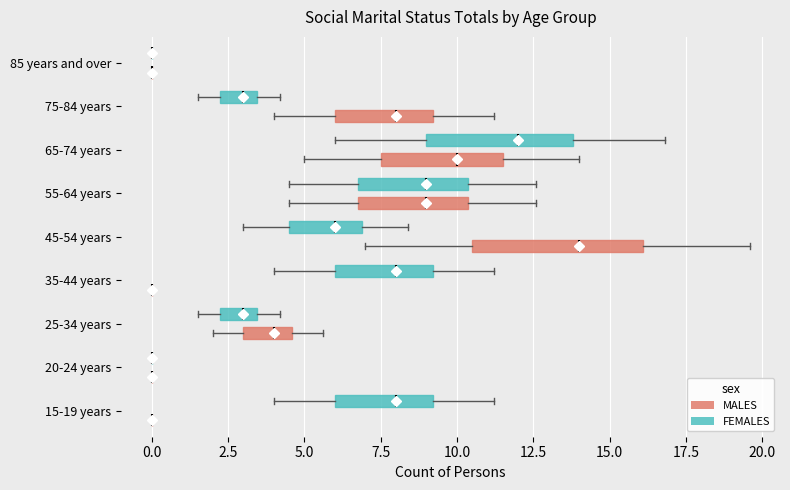

Which box is the widest, from its left edge to its right edge?

45-54 years (MALES)